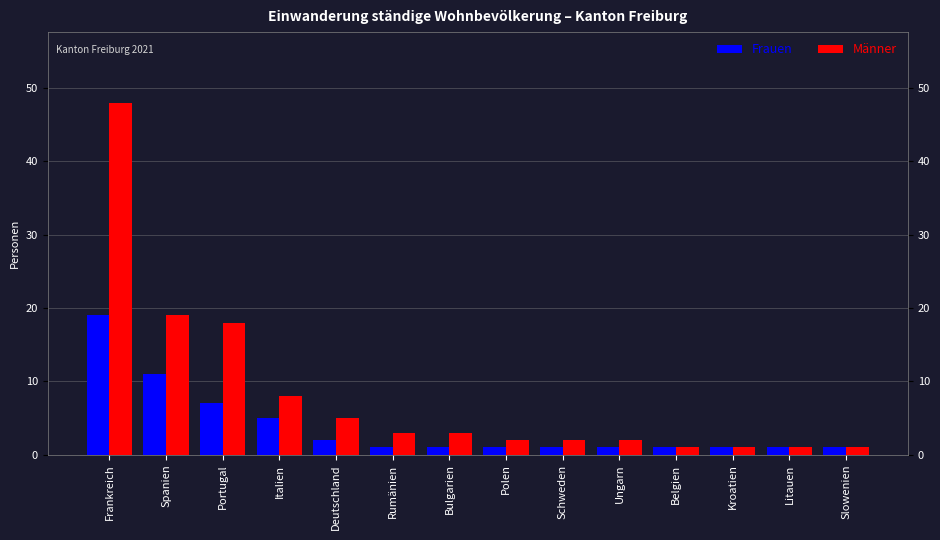

What are all the series names shown in the legend?

Frauen, Männer